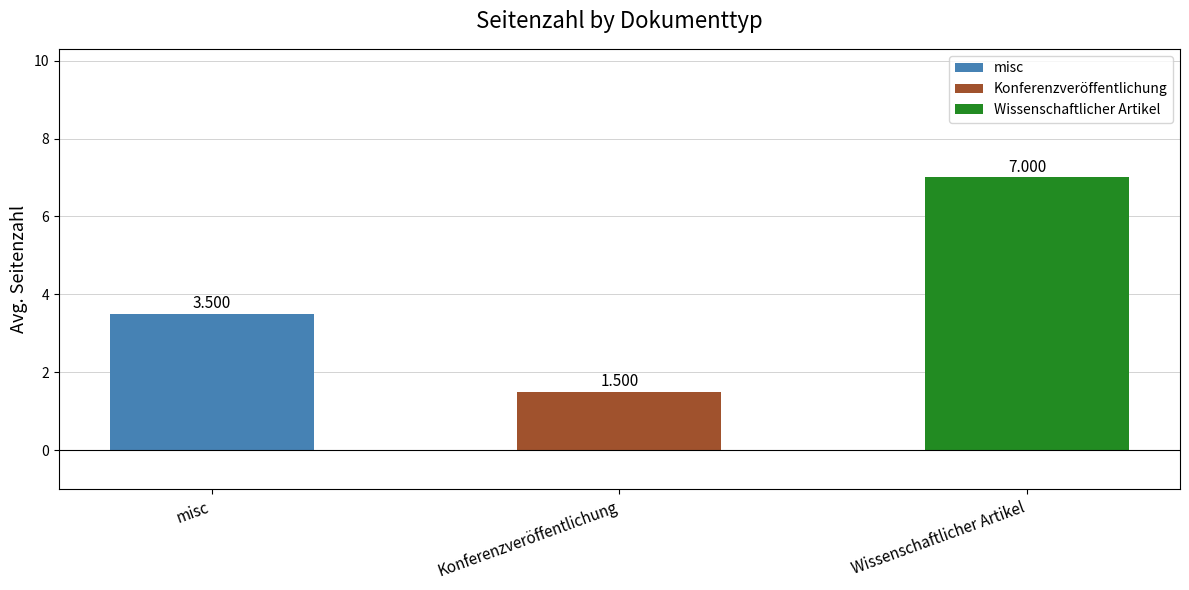

Is it true that the value at Konferenzveröffentlichung is 5?

False